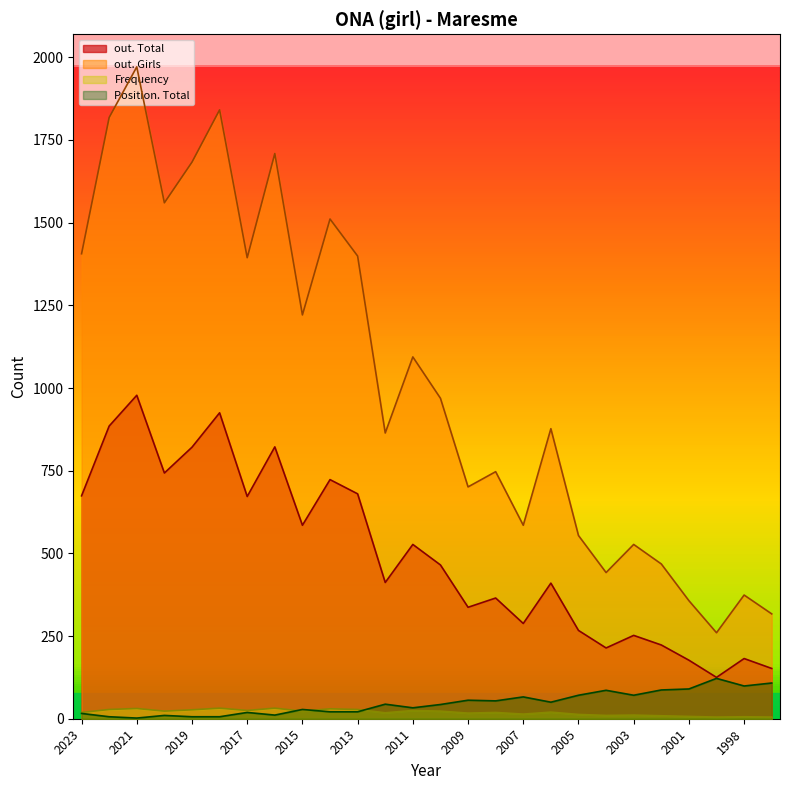

True or false: out. Total and out. Girls cross at least once.

False